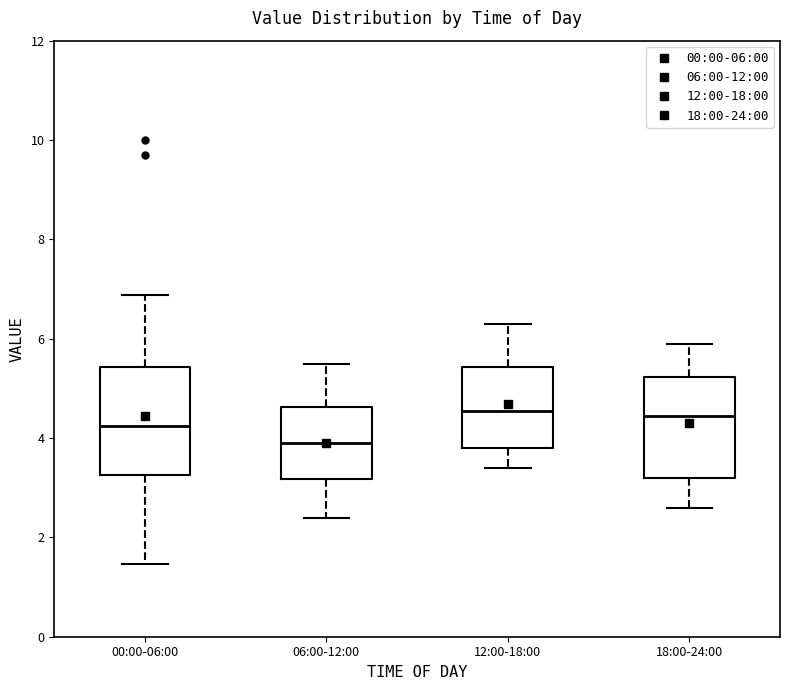

Where is the lower edge of the box for 12:00-18:00 on the y-axis? The values are not printed on the chart, so give them approximately, as read against the axis.

3.8